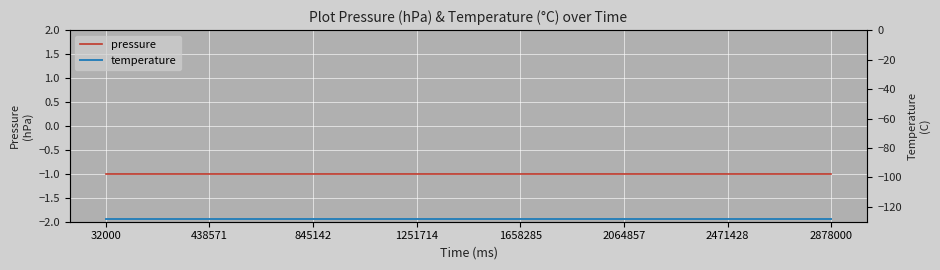

Does the chart display data point markers on the line(s)?

No